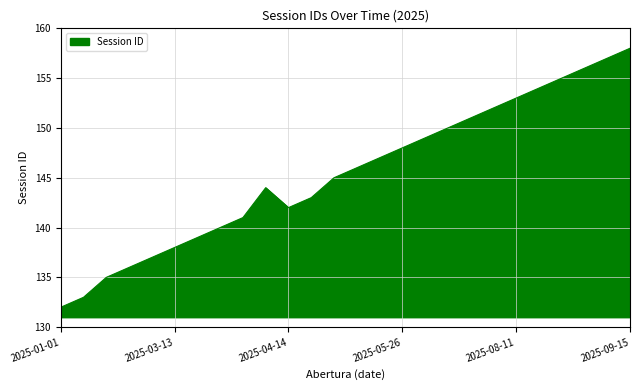

Does the chart display data point markers on the line(s)?

No